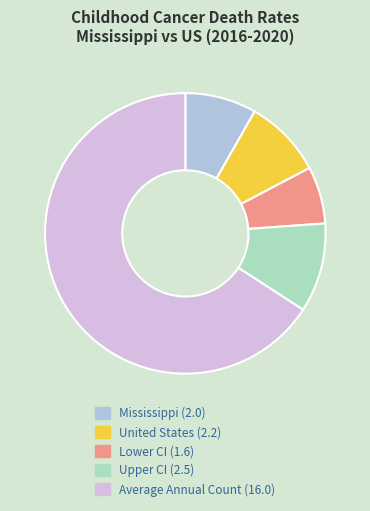

To the nearest percent, what percentage of the pie is United States?

9%